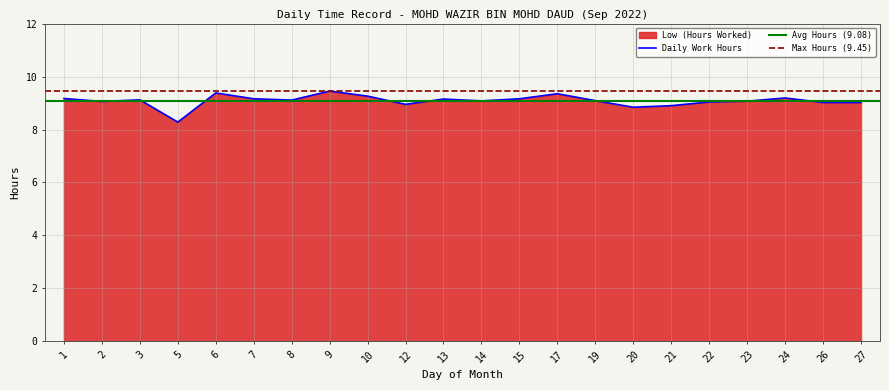

What is the smallest value displayed?

8.3